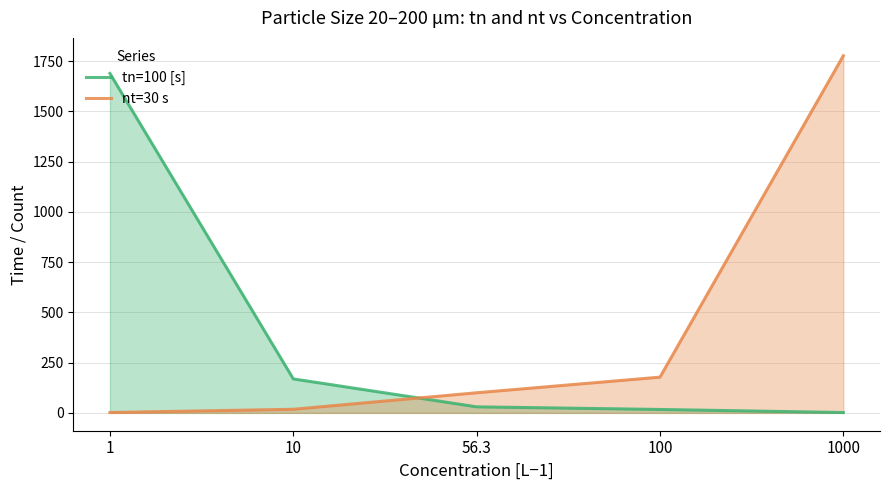

Does the chart display data point markers on the line(s)?

No